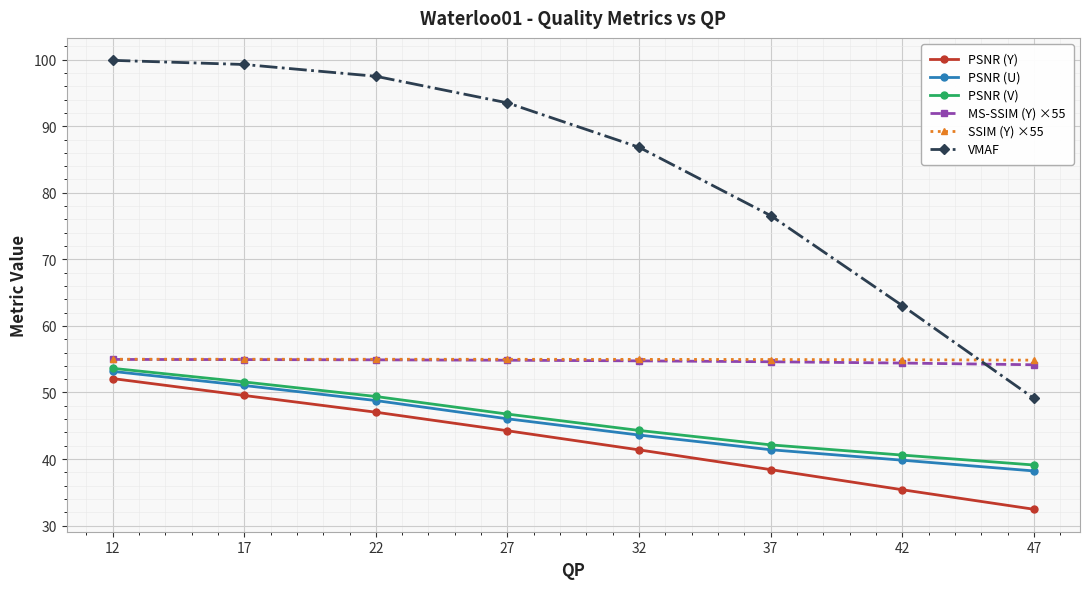

True or false: SSIM (Y) ×55 and PSNR (V) intersect in this chart.

False